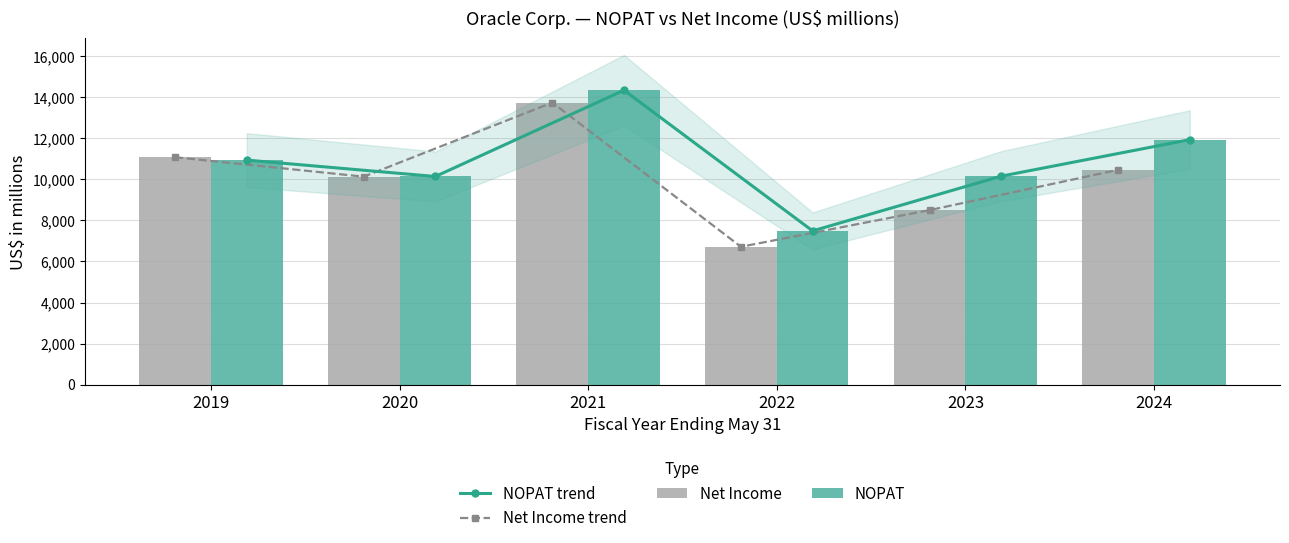

Read the NOPAT value at 2021, to the nearest 50.

14350